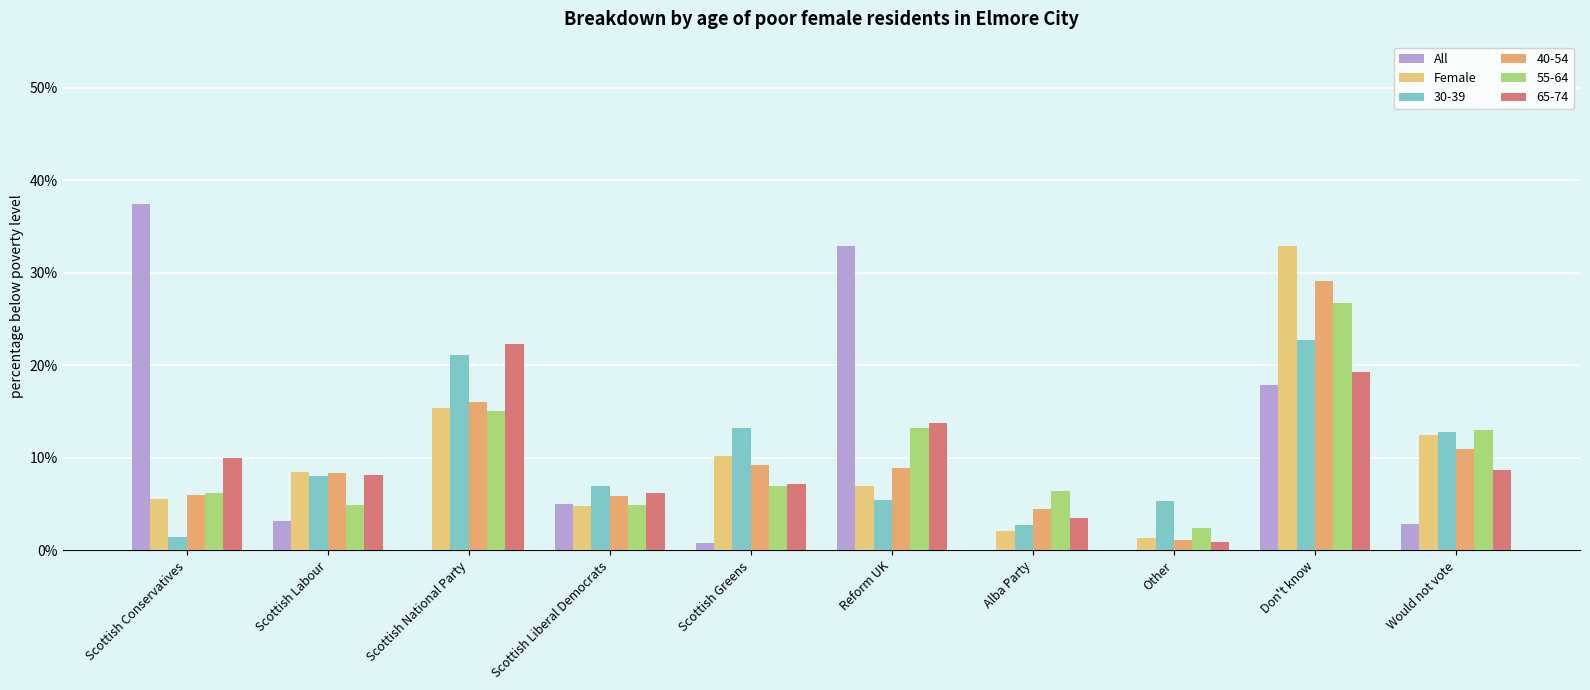

At which label does All reach its minimum?

Scottish National Party